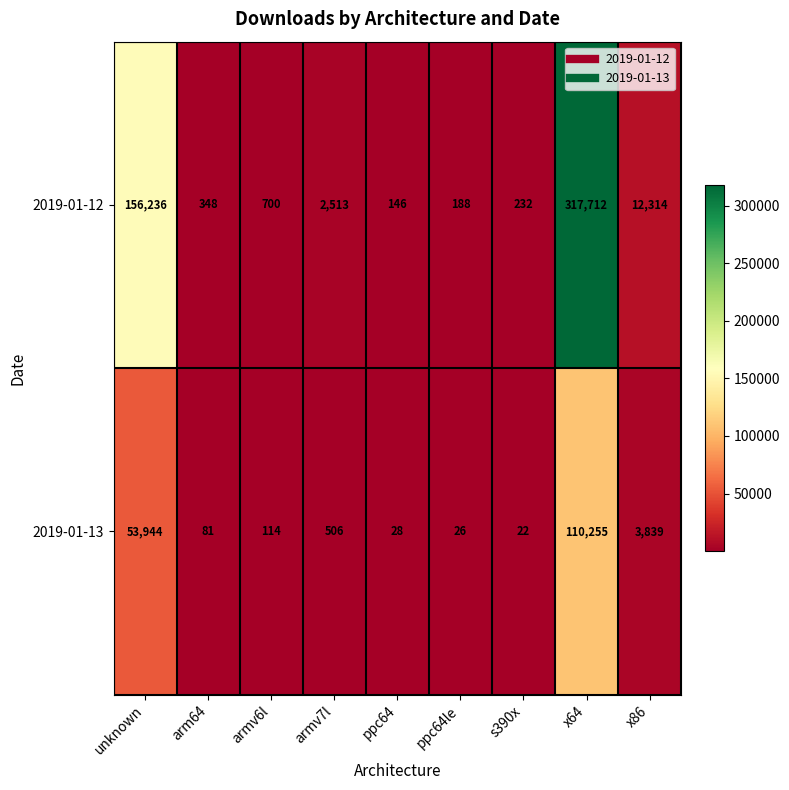

The 2019-01-13 series shows 5828 at x86. True or false?

False